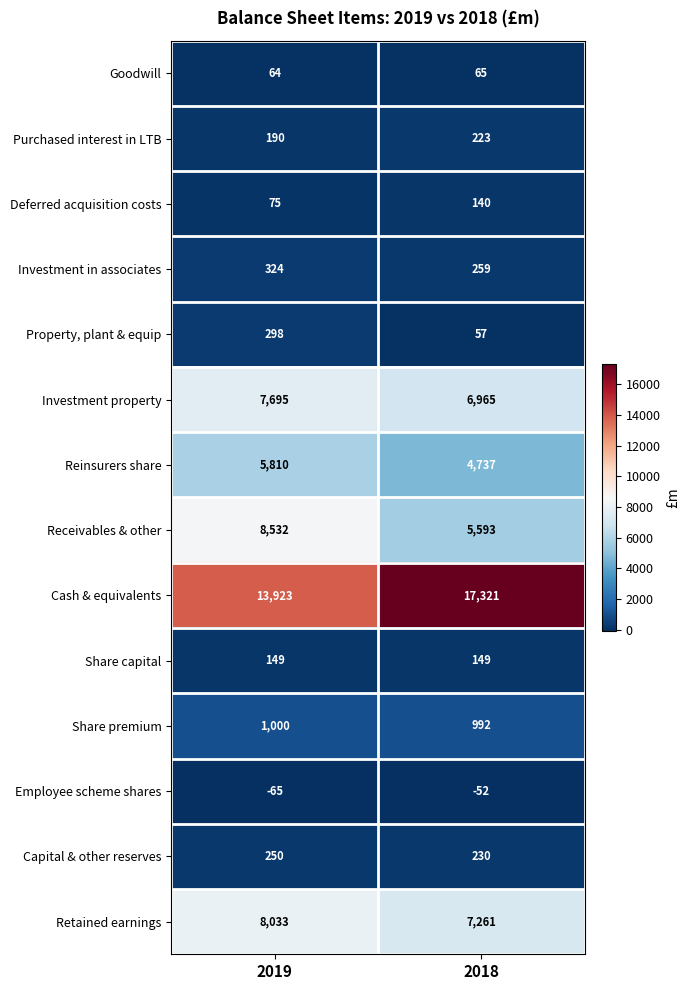

Which series changed the most between 2019 and 2018?

Cash & equivalents